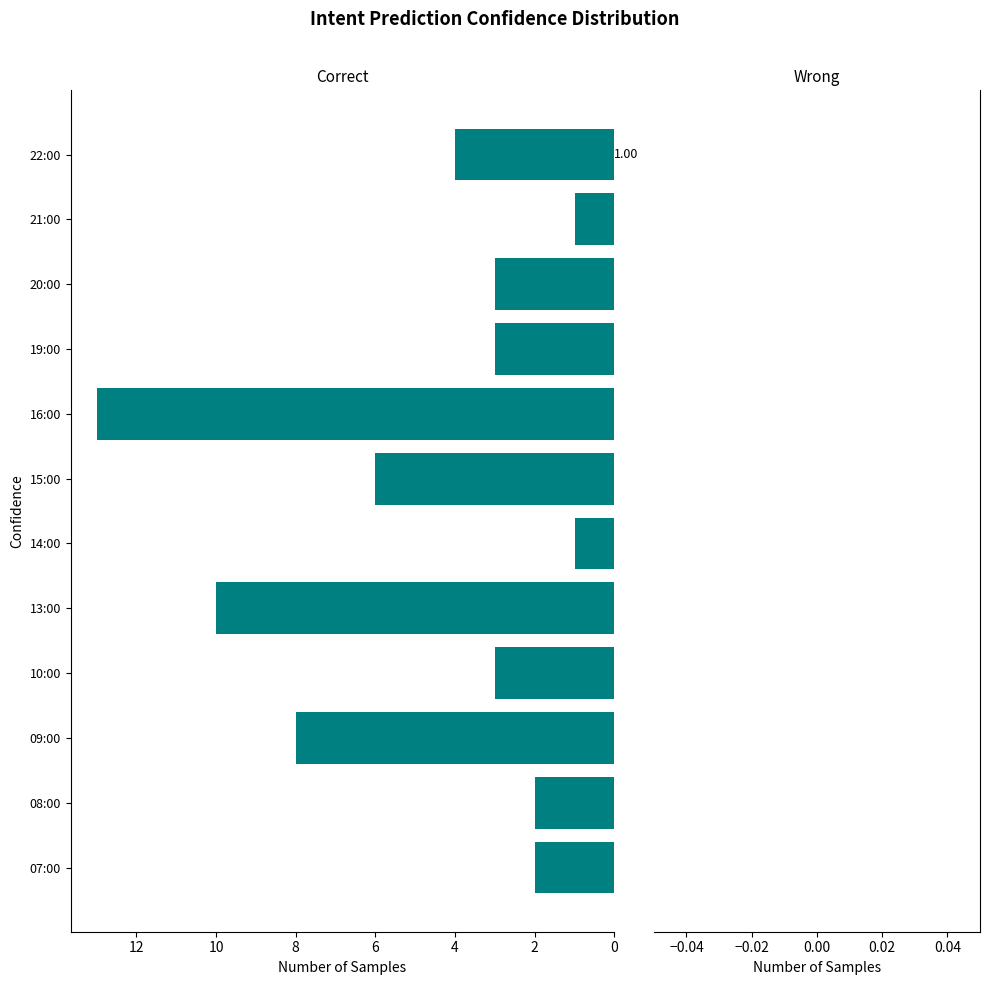

Count the number of data series in this chart.

1